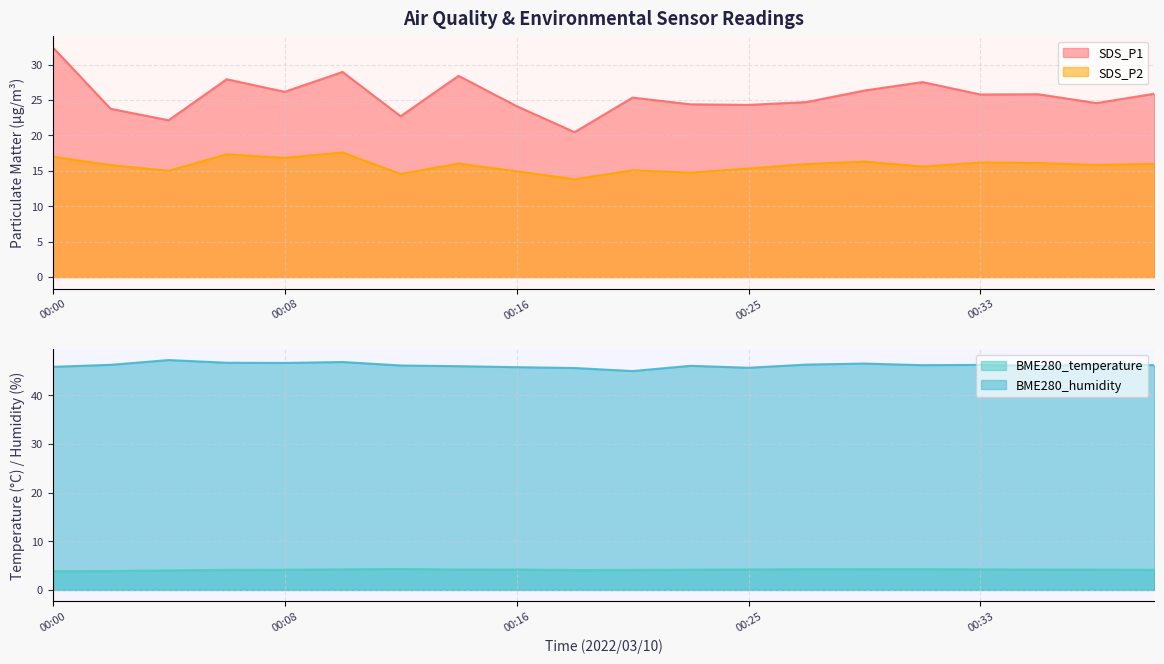

The value of SDS_P1 at 00:27 is 8.7. True or false?

False